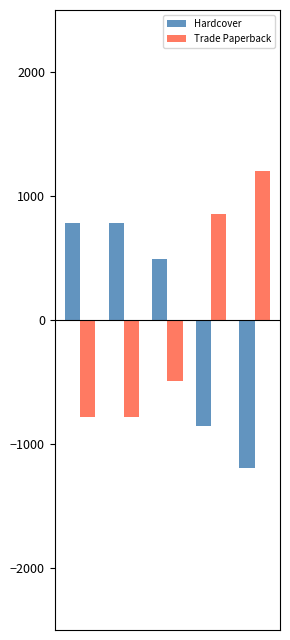

Rank the series by their maximum value, from lowest to highest.

Hardcover, Trade Paperback